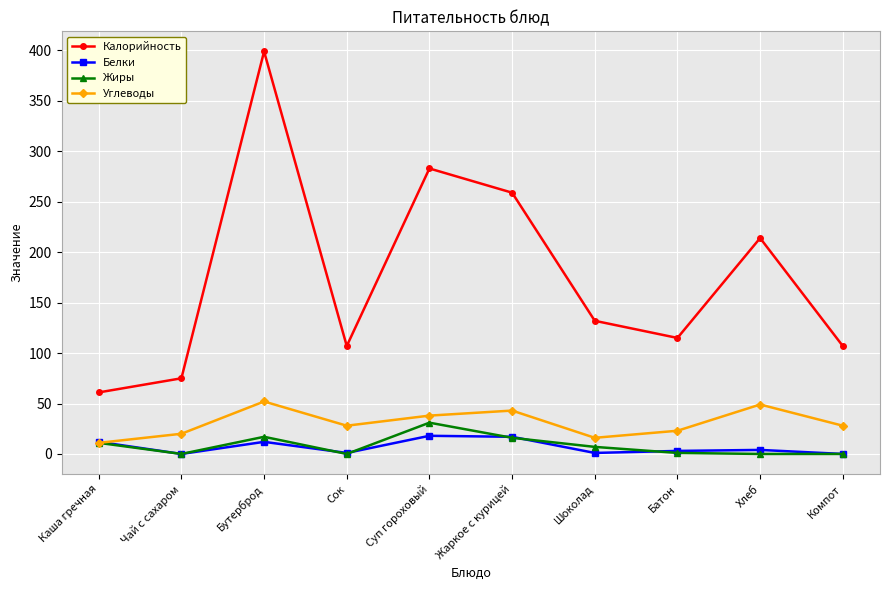

Which category has the highest value across all series?

Бутерброд